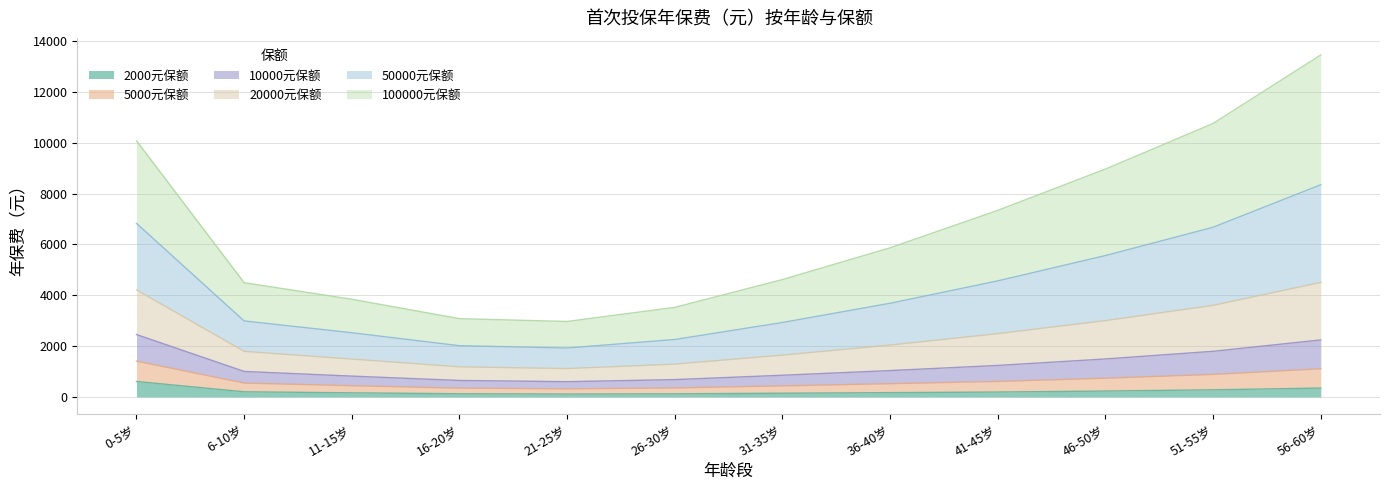

How many interior local valleys does the 2000元保额 series have?

1